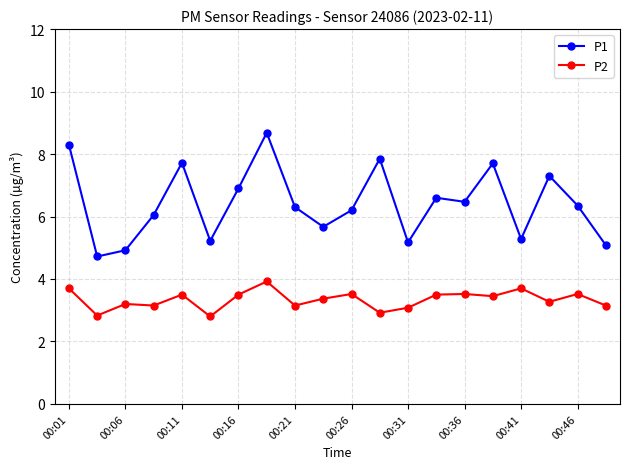

How many lines are shown in the chart?

2